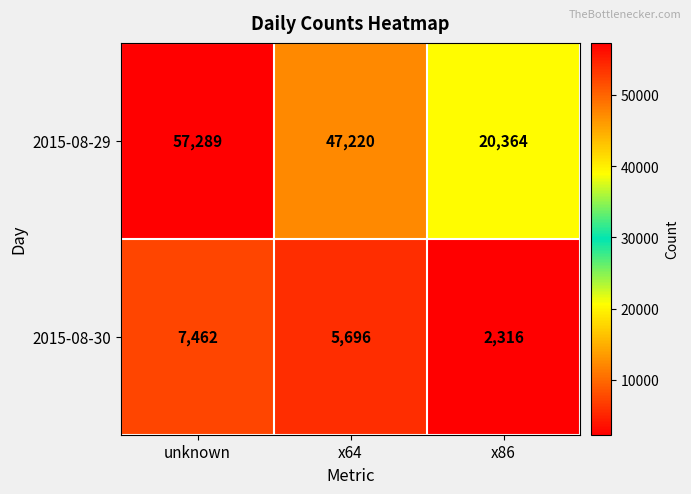

Between x64 and x86, which series saw the biggest shift?

2015-08-29